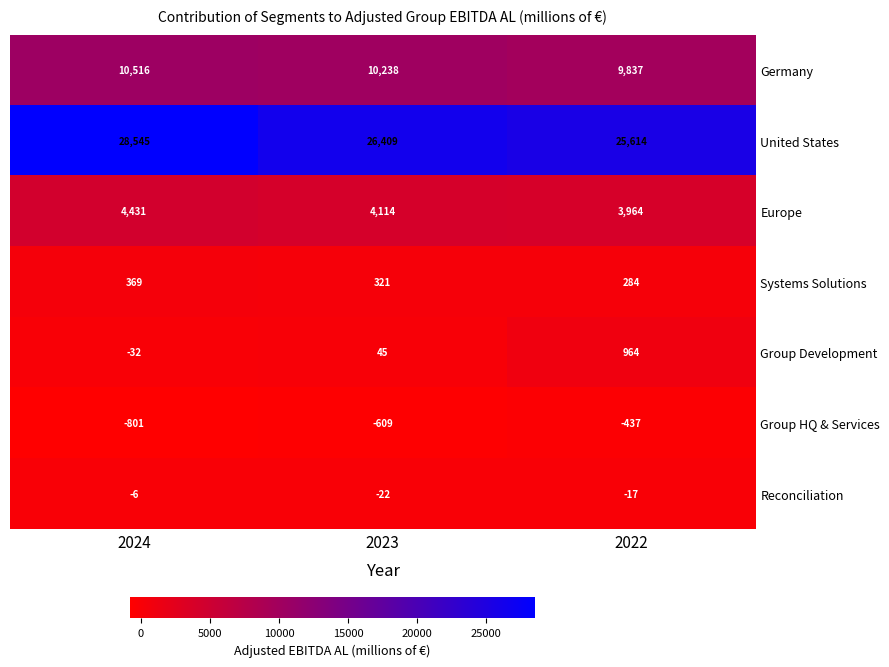

What is the difference between the United States values at 2023 and 2022?

795